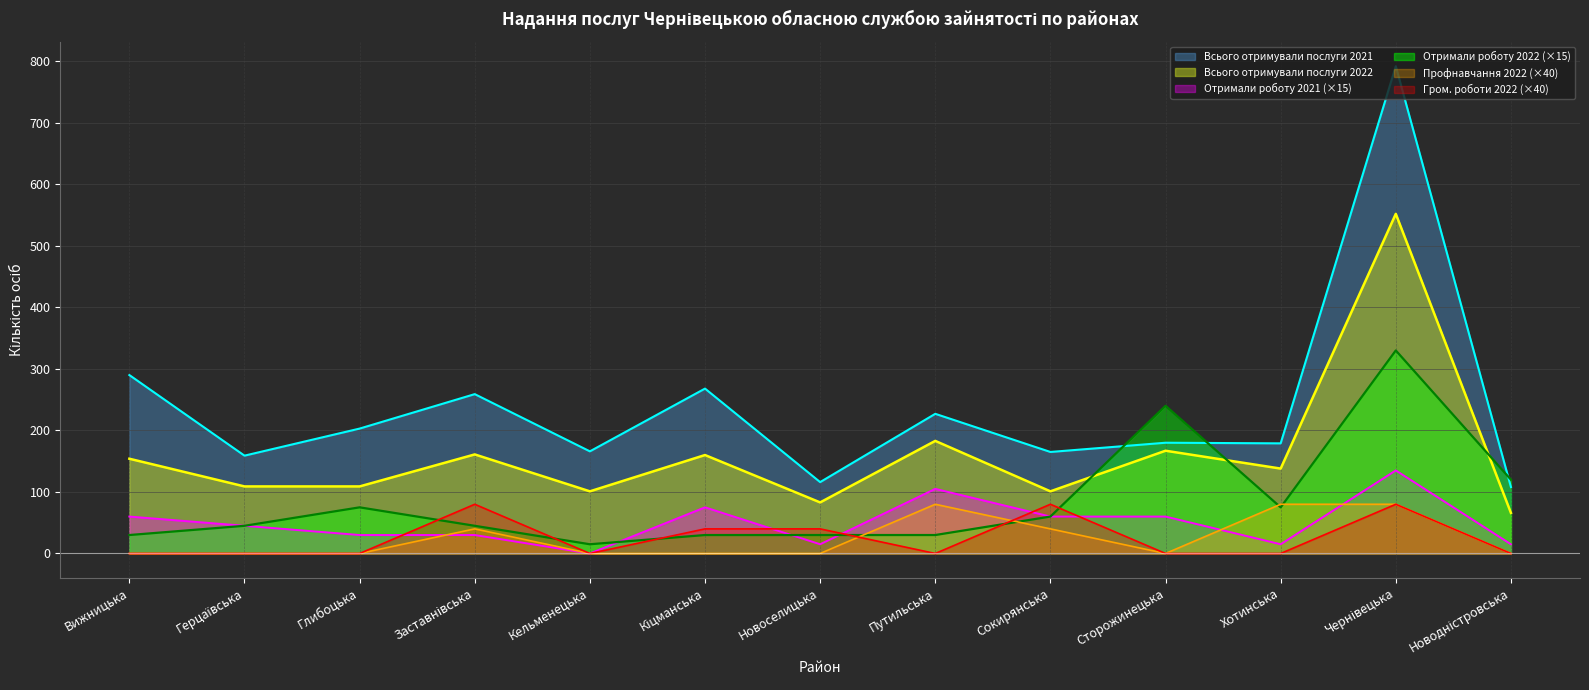

The value of Проходили профнавчання 2022 at Кіцманська is -29. True or false?

False